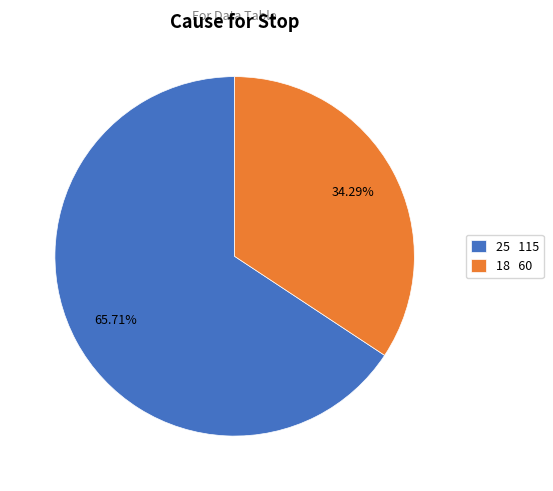

To the nearest percent, what percentage of the pie is 18?

34%